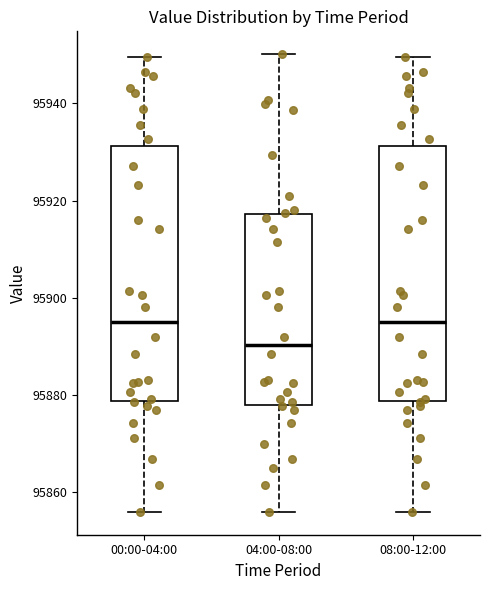

Which box has the lowest median line?

04:00-08:00